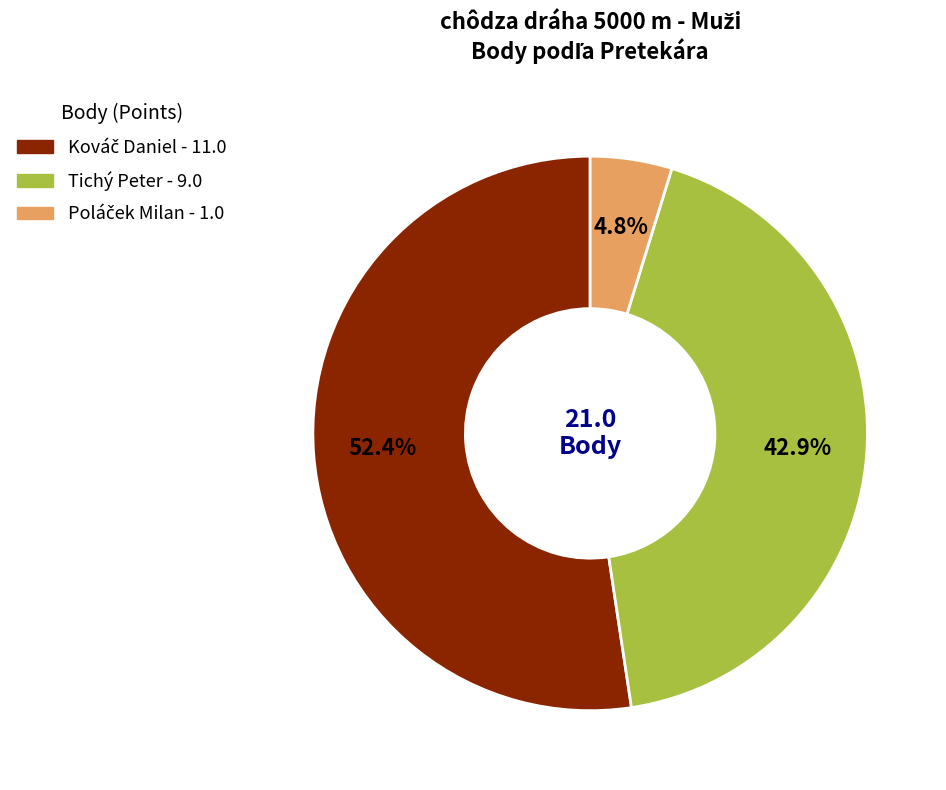

Is there any slice that represents more than half of the pie?

Yes